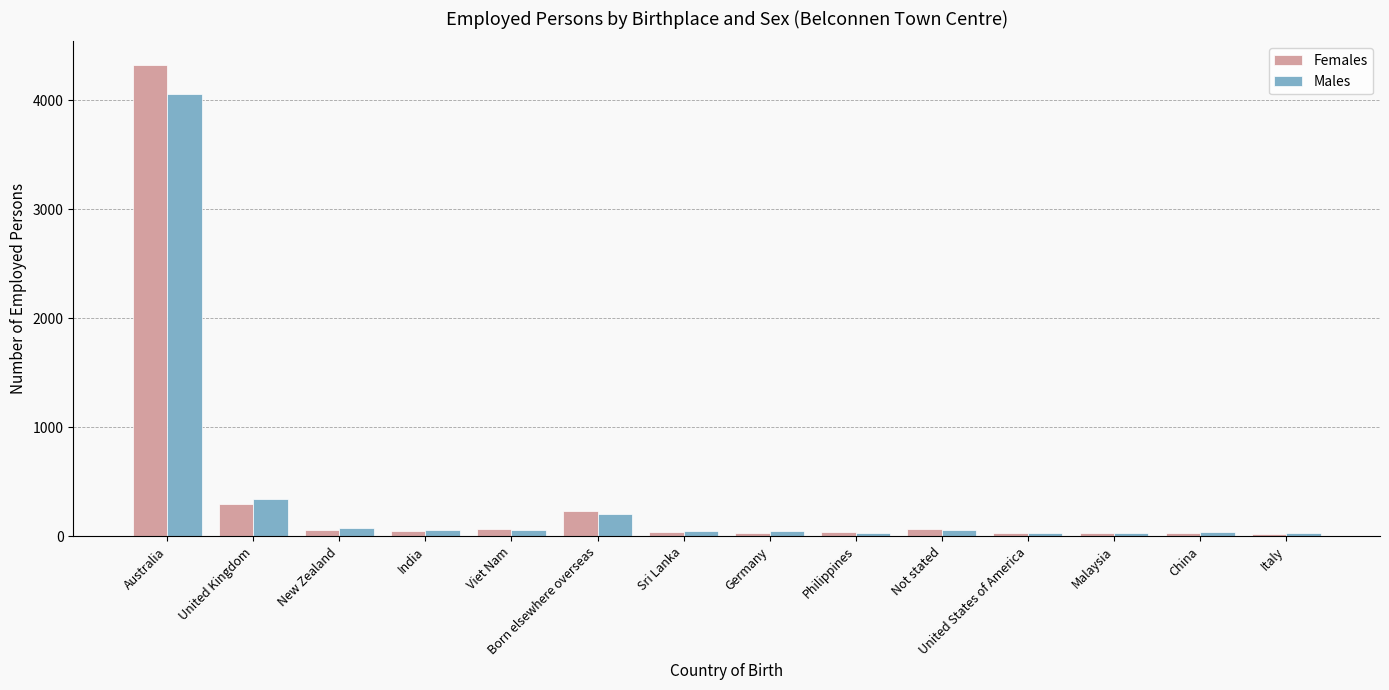

At which label is Females closest to 2174?

United Kingdom